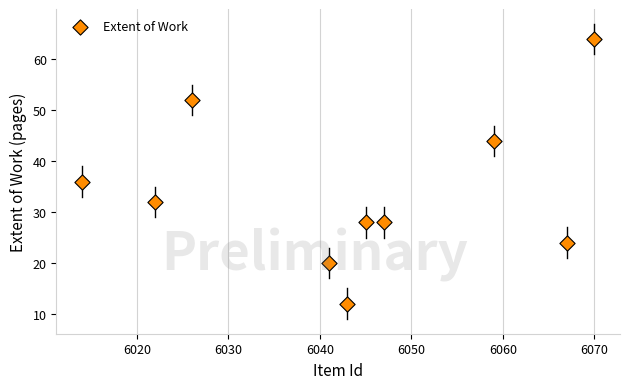

What Y value in the scatter plot is closest to 38?

36